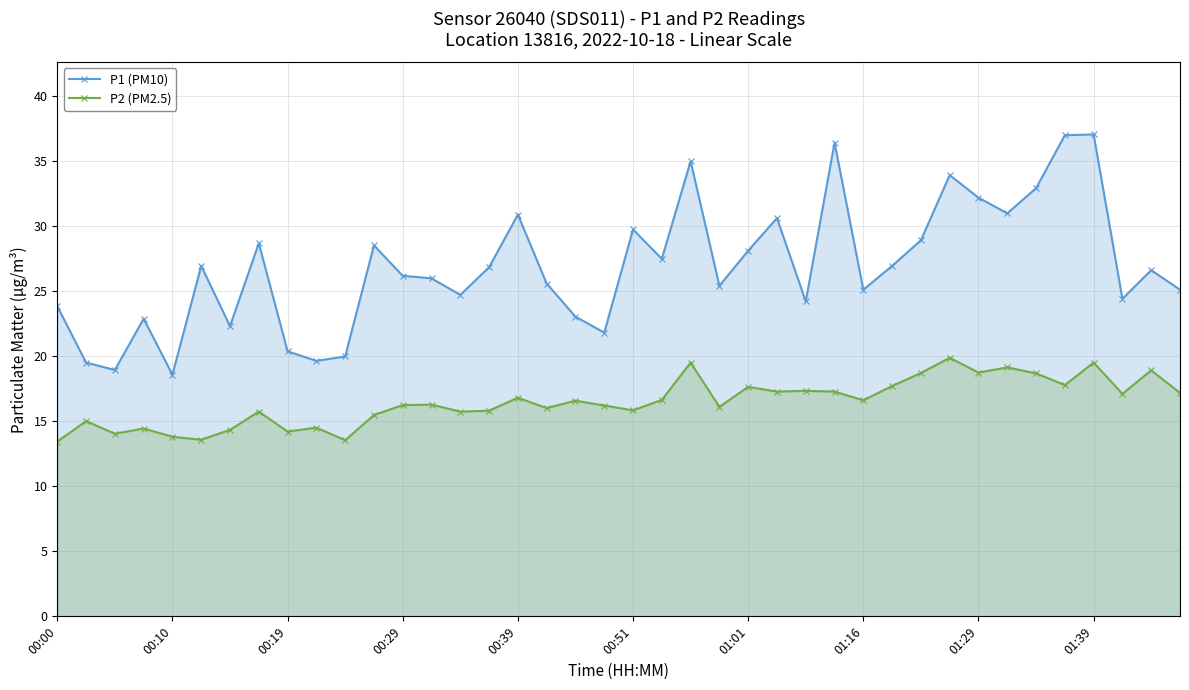

True or false: P1 (PM10) has a value of 49.6 at 00:39.

False